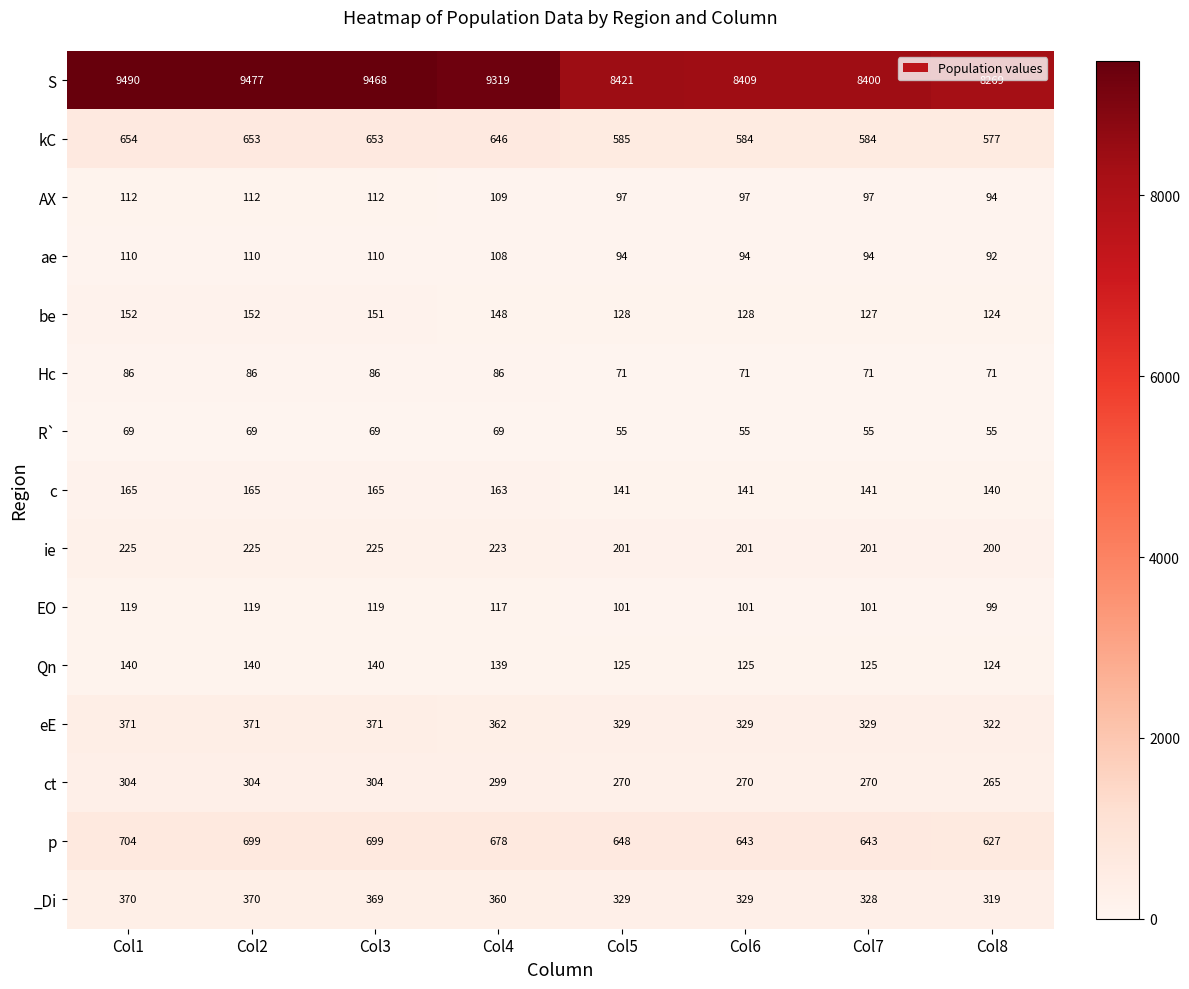

Which series has the largest total across all categories?

S